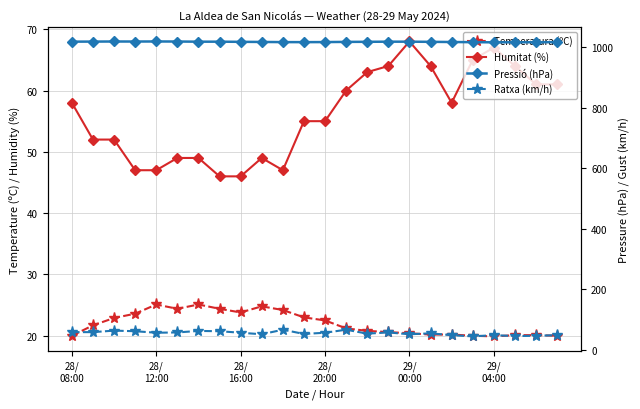

Reading left to right, transcribe all the data shown in this chart.

Temperatura (ºC): 20.0	21.7	22.9	23.6	25.1	24.4	25.1	24.4	23.8	24.8	24.2	23.0	22.5	21.2	20.8	20.6	20.4	20.2	20.2	20.0	19.9	20.1	20.1	20.0
Humitat (%): 58.0	52.0	52.0	47.0	47.0	49.0	49.0	46.0	46.0	49.0	47.0	55.0	55.0	60.0	63.0	64.0	68.0	64.0	58.0	65.0	67.0	64.0	61.0	61.0
Pressió (hPa): 1017.9	1018.1	1018.4	1018.3	1018.5	1018.3	1017.8	1017.8	1017.3	1016.9	1016.4	1016.3	1016.5	1017.1	1017.4	1017.8	1017.8	1017.3	1016.7	1016.2	1015.7	1015.8	1015.9	1016.3
Ratxa (km/h): 59.0	59.0	64.0	62.0	57.0	58.0	63.0	62.0	57.0	52.0	67.0	53.0	57.0	67.0	54.0	58.0	52.0	55.0	49.0	45.0	49.0	46.0	47.0	49.0